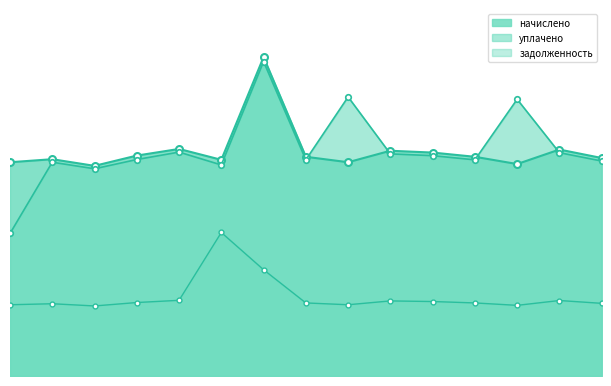

Rank the series at 4 from highest to lowest value.

начислено, уплачено, задолженность